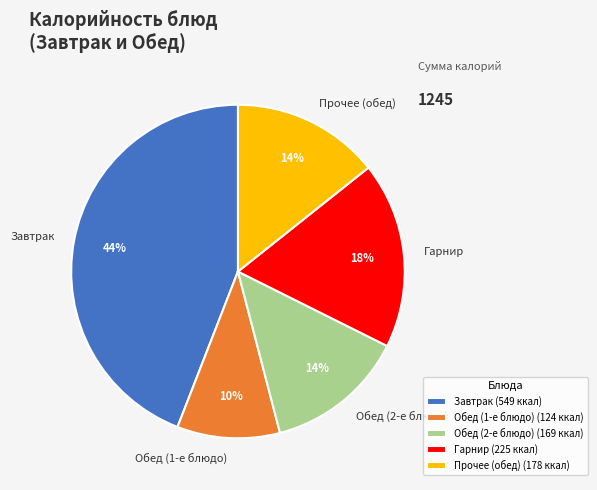

Is there a majority slice in this chart?

No